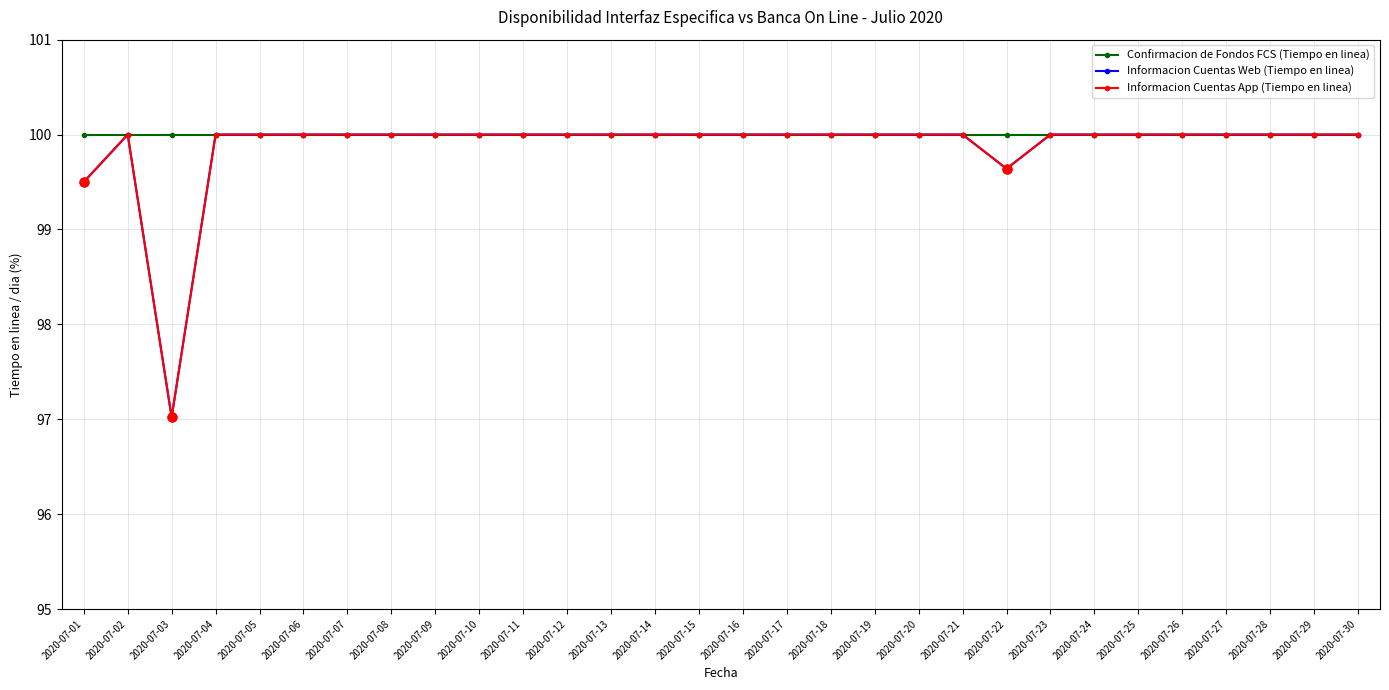

Does the chart have visible grid lines?

Yes